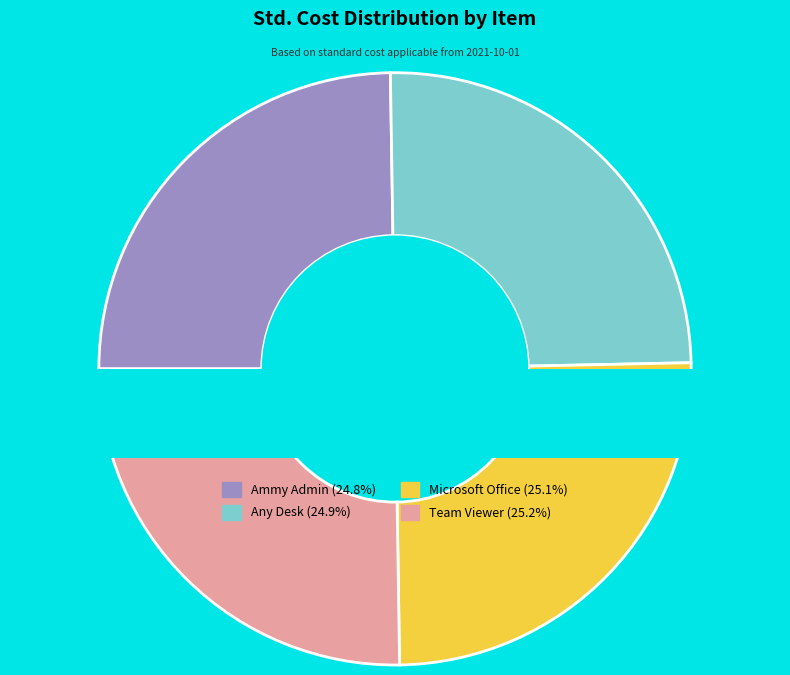

Which category has the biggest portion of the pie?

Team Viewer